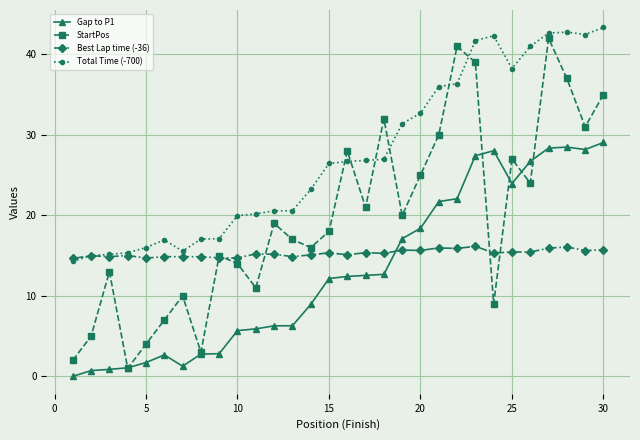

What is the value of the Gap to P1 point at the 6th from the left?

2.7